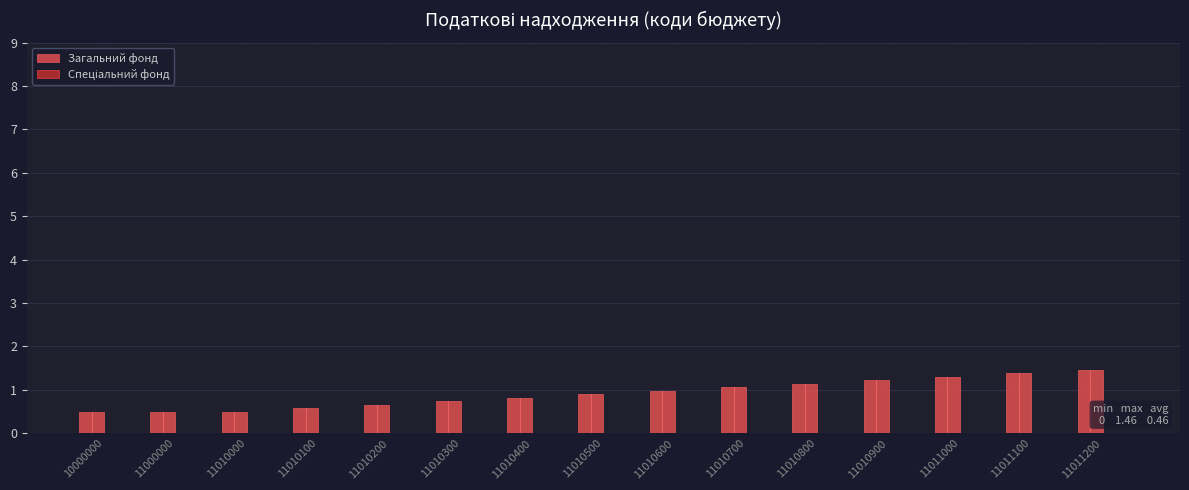

Reading right to left, list all the values displayed in this chart.

1.5	1.4	1.3	1.2	1.1	1.1	1.0	0.9	0.8	0.7	0.7	0.6	0.5	0.5	0.5